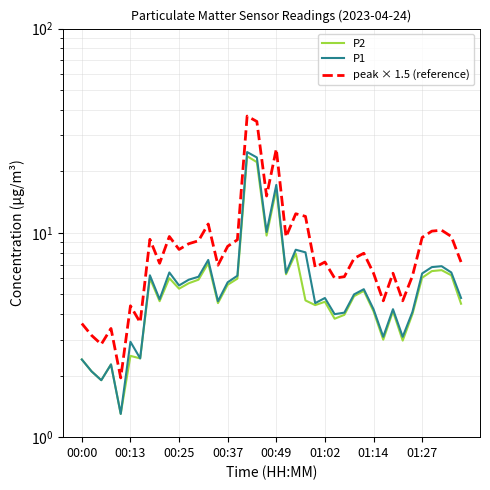

Count the number of data series in this chart.

3